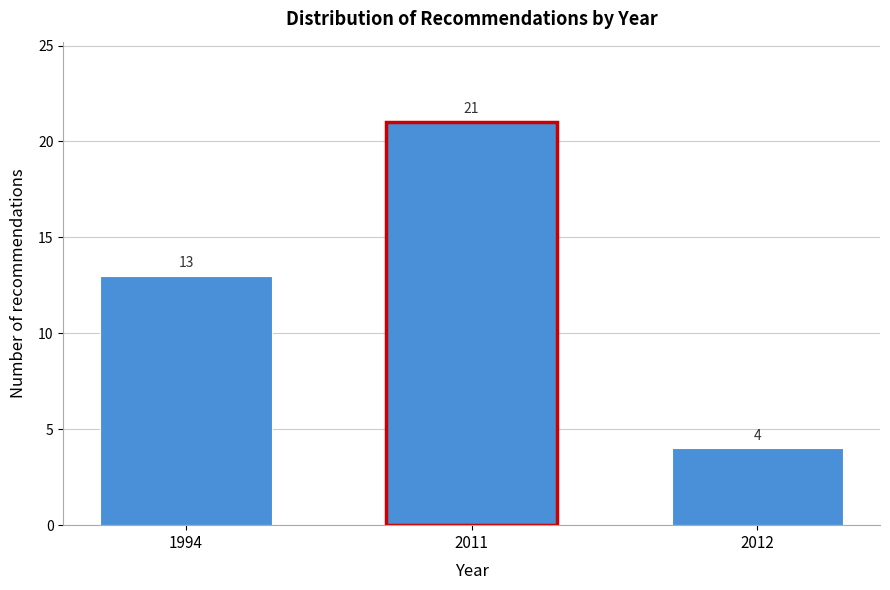

Reading left to right, what are all the values shown in this chart?

13	21	4